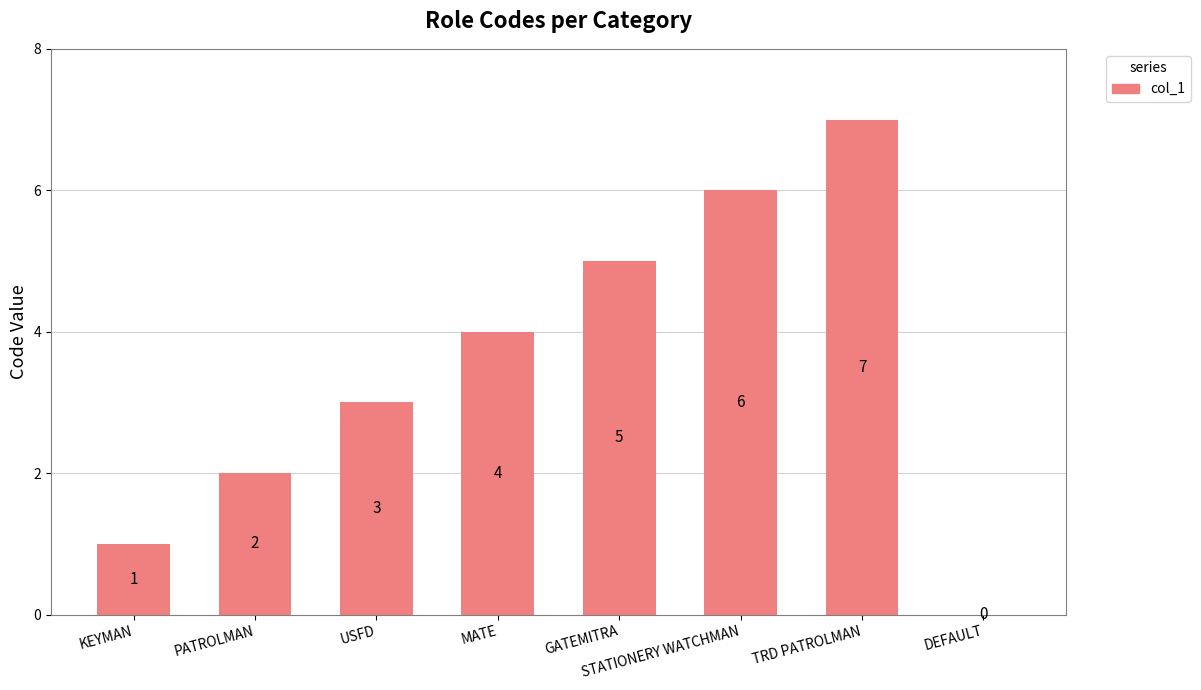

What is the ratio of the value at MATE to the value at PATROLMAN?

2.0